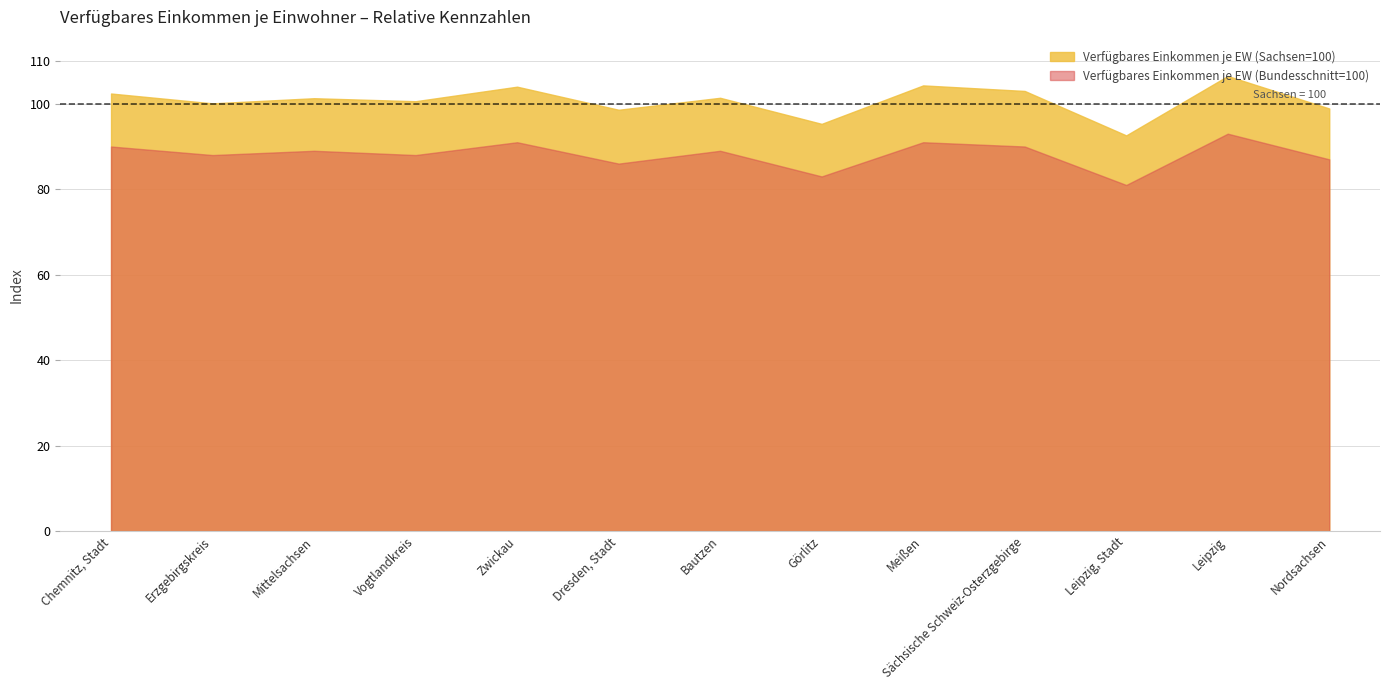

At which category is the sum across all series the highest?

Leipzig